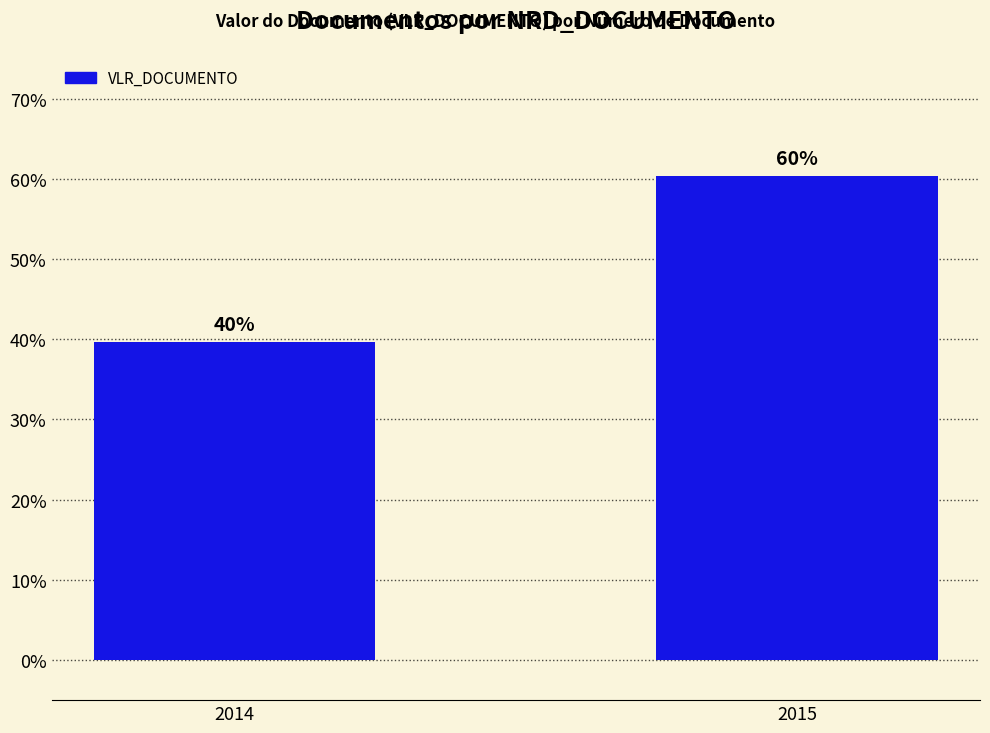

Between 2014 and 2015, which is larger?

2015